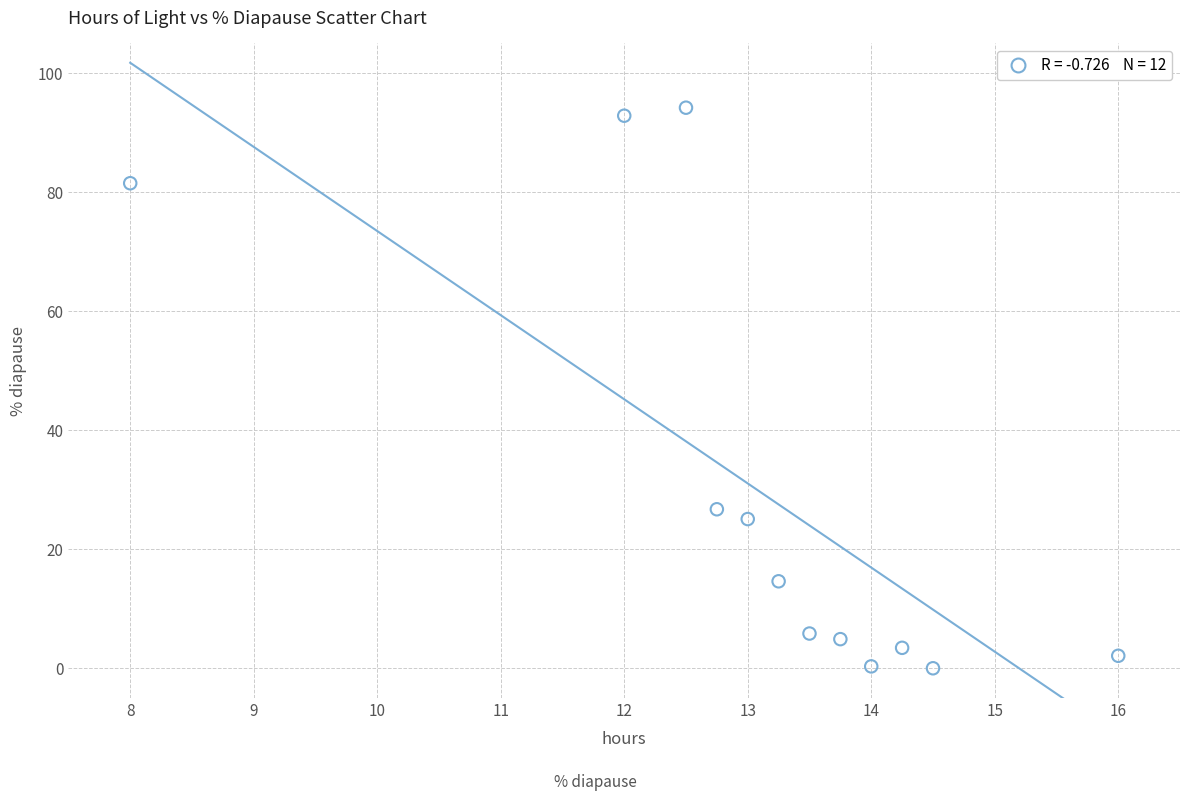

What is the average X value?

13.1